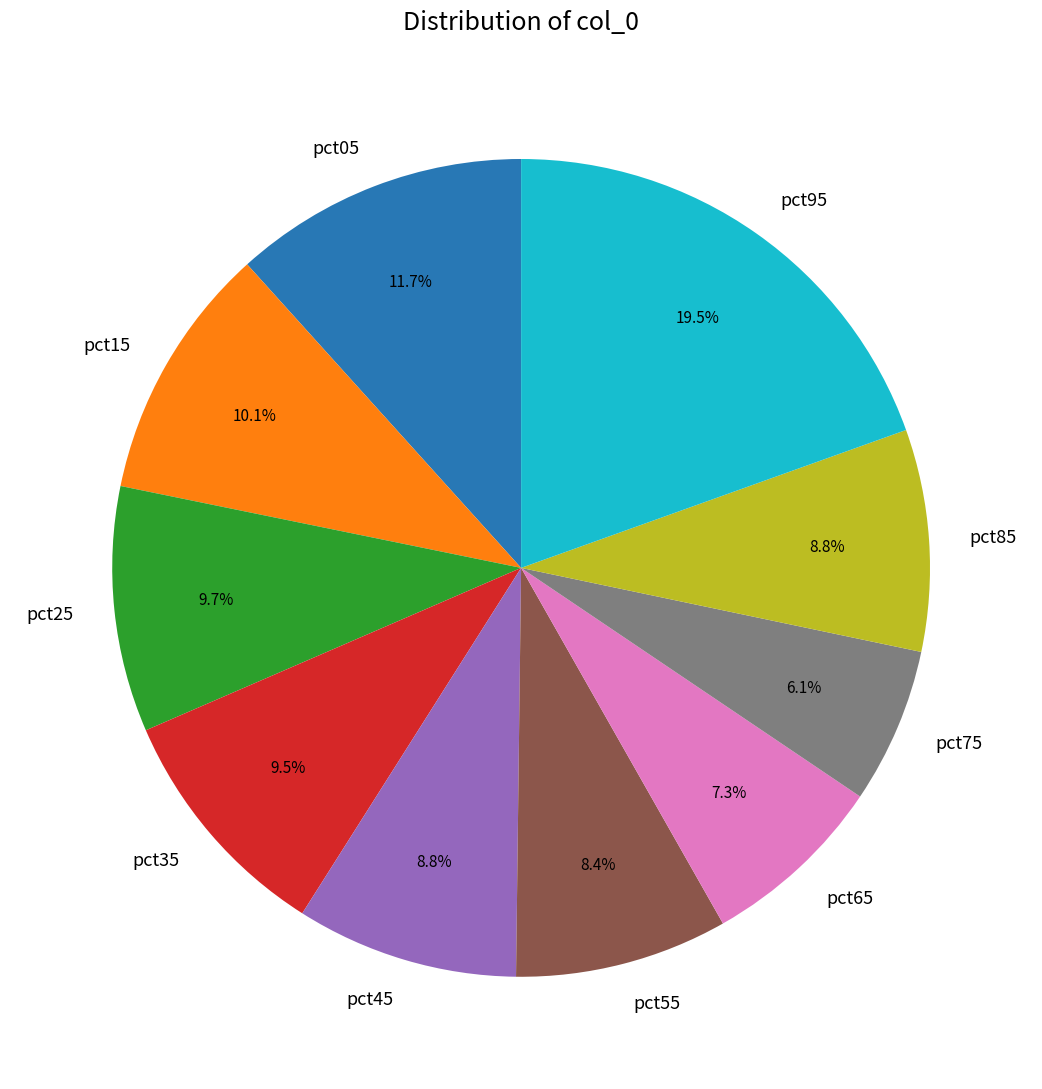

How much of the chart is everything except pct45?

91.2%